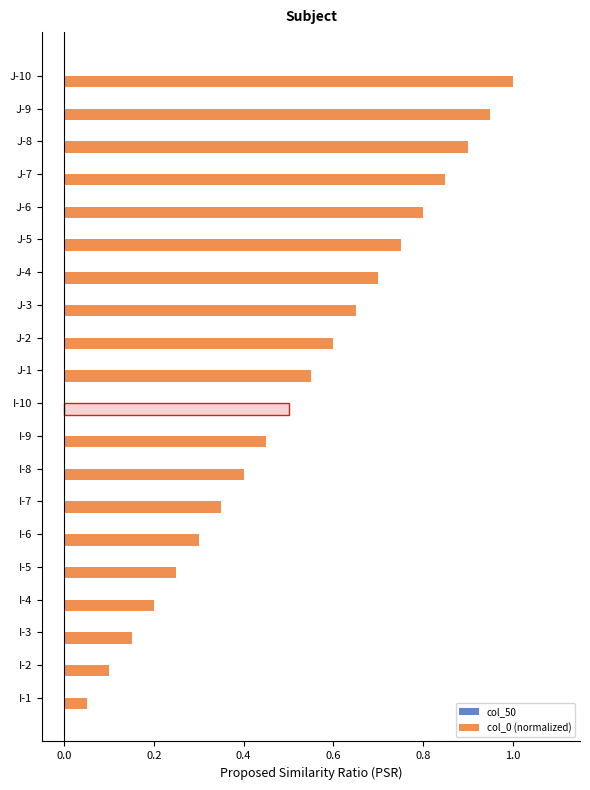

What is the greatest value displayed?

1.0